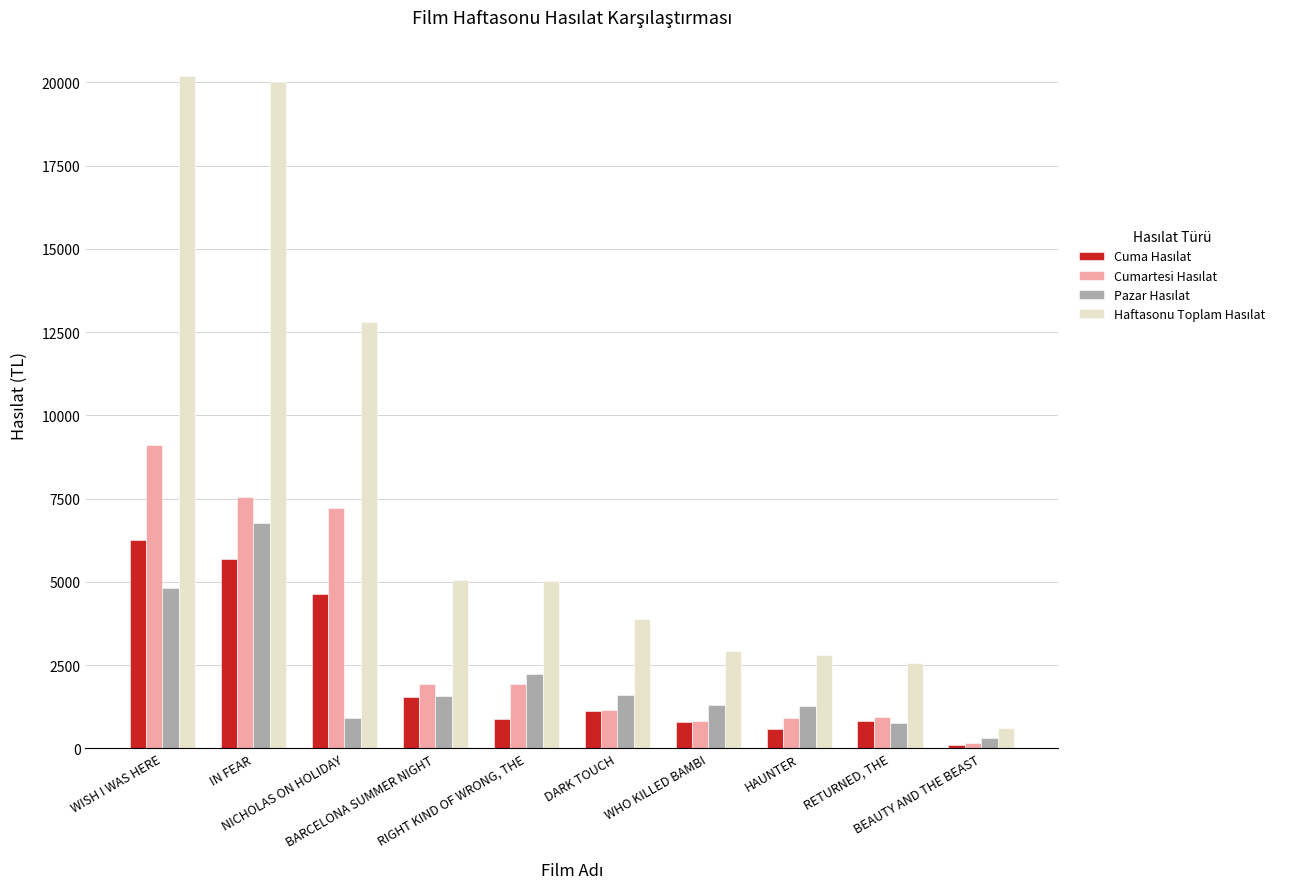

What is the difference between the Cuma Hasılat values at WHO KILLED BAMBI and HAUNTER?

202.5